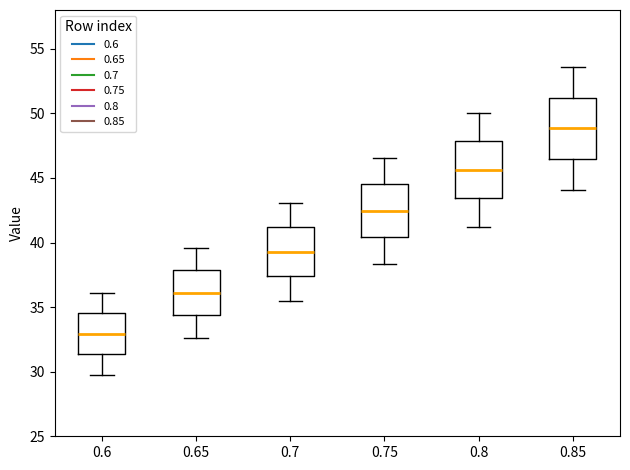

Reading left to right, read every box against the y-axis: the position of its median line, the range the box covers, and the ends of its whiskers. The values are not printed on the chart, so give them approximately, as read against the axis.

0.6: median 33.0, box 31.5 to 34.5, whiskers 30.0 to 36.0
0.65: median 36.0, box 34.5 to 38.0, whiskers 32.5 to 39.5
0.7: median 39.5, box 37.5 to 41.0, whiskers 35.5 to 43.0
0.75: median 42.5, box 40.5 to 44.5, whiskers 38.5 to 46.5
0.8: median 45.5, box 43.5 to 48.0, whiskers 41.0 to 50.0
0.85: median 49.0, box 46.5 to 51.0, whiskers 44.0 to 53.5